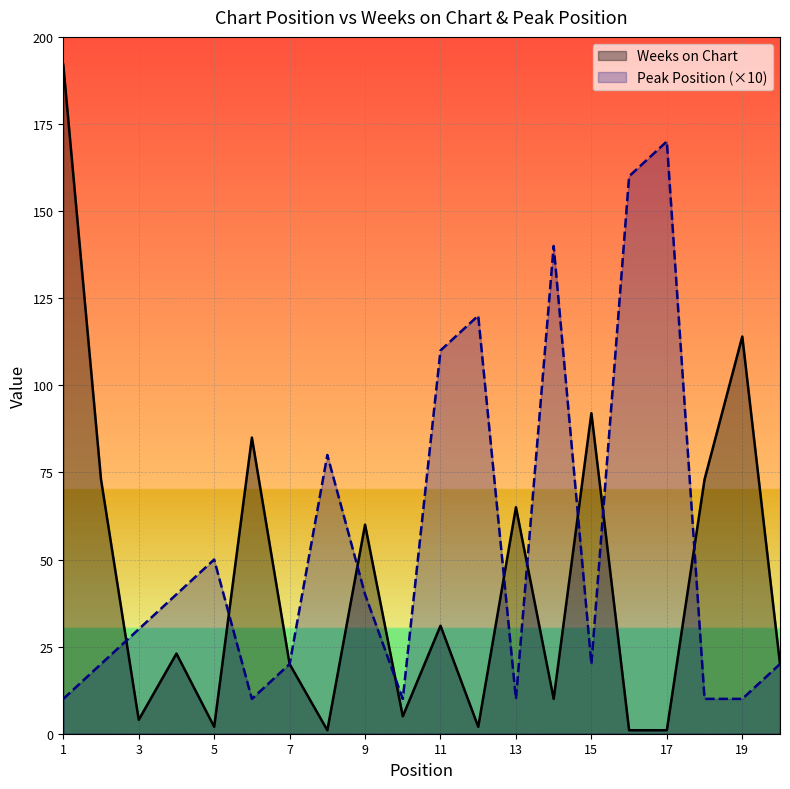

True or false: Peak Position and Weeks on Chart intersect in this chart.

True